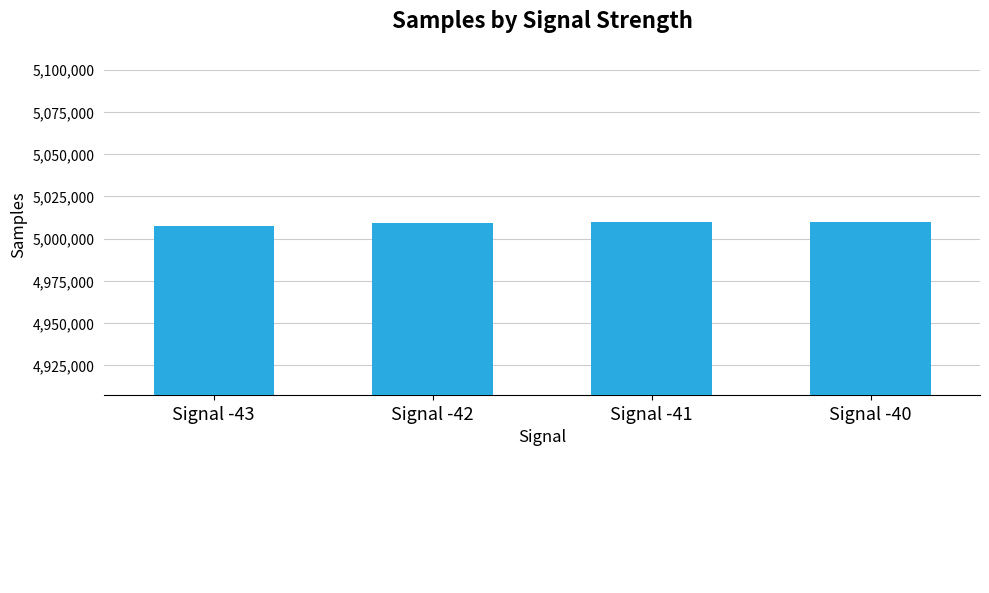

Does the chart contain any negative values?

No